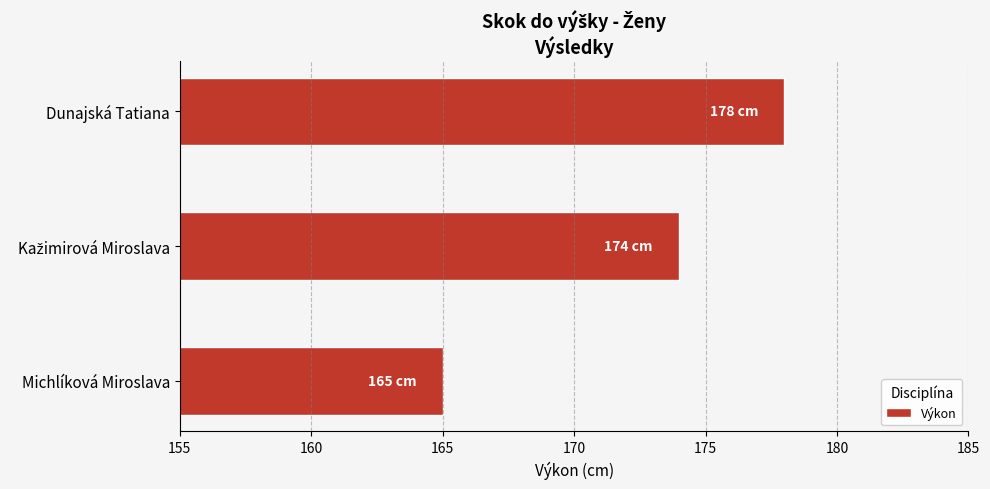

Is it true that the value at Dunajská Tatiana is 178?

True